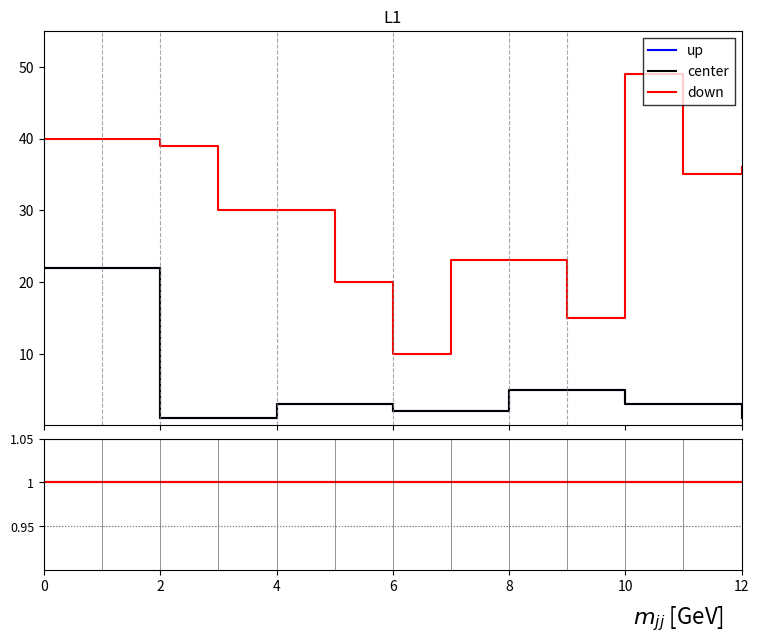

Which series changed the most between 0 and 7?

up